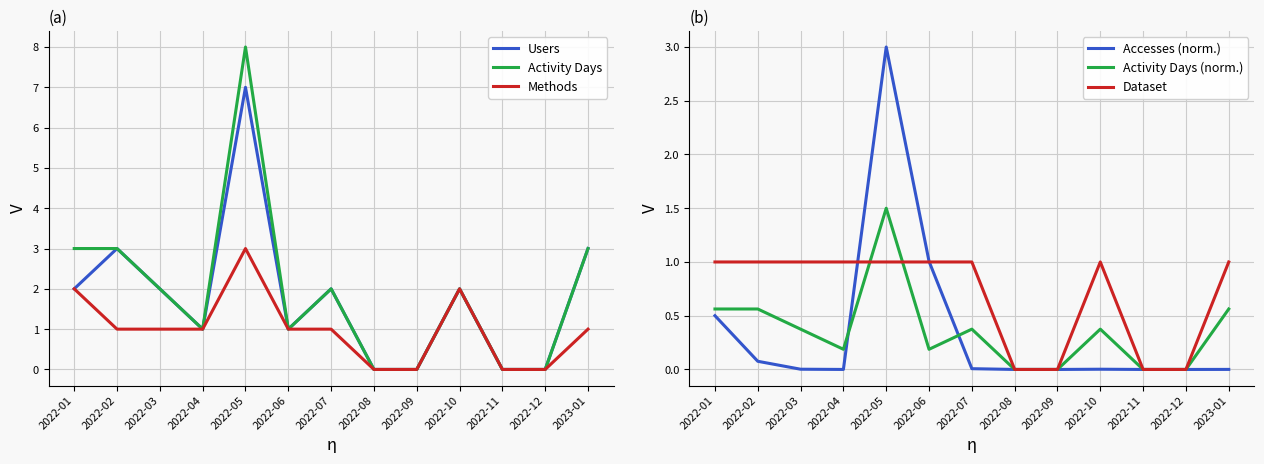

At which category is the sum across all series the highest?

2022-05